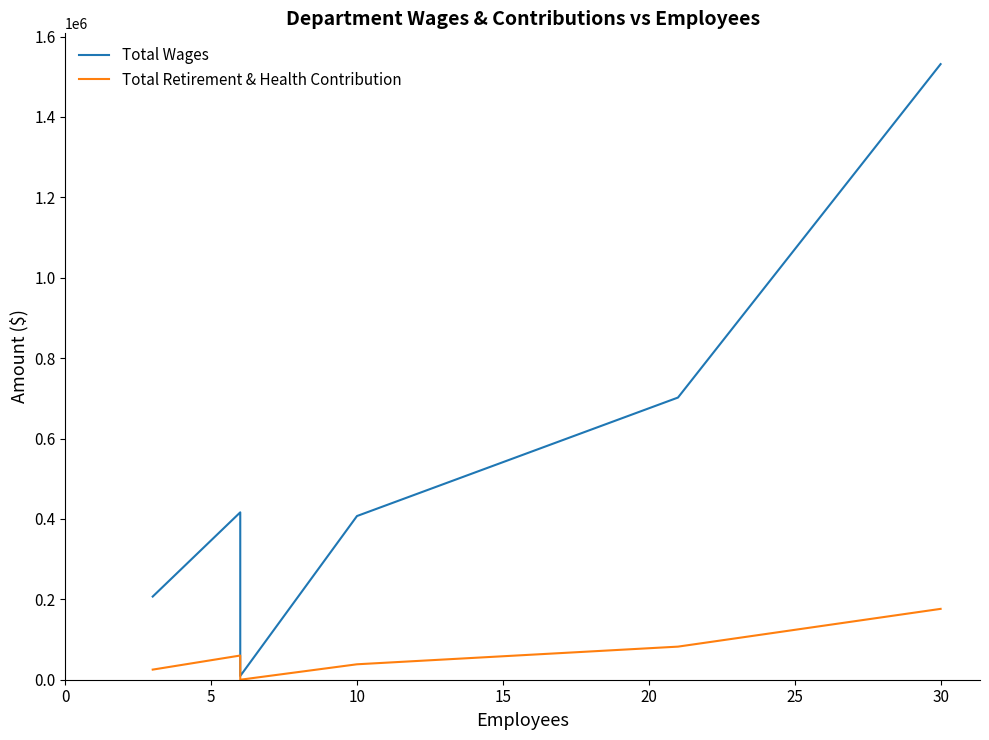

Reading left to right, list all the values displayed in this chart.

Total Wages: 206886	416406	9300	407197	701923	1531425
Total Retirement & Health Contribution: 25161	60197	0	38398	82310	176263